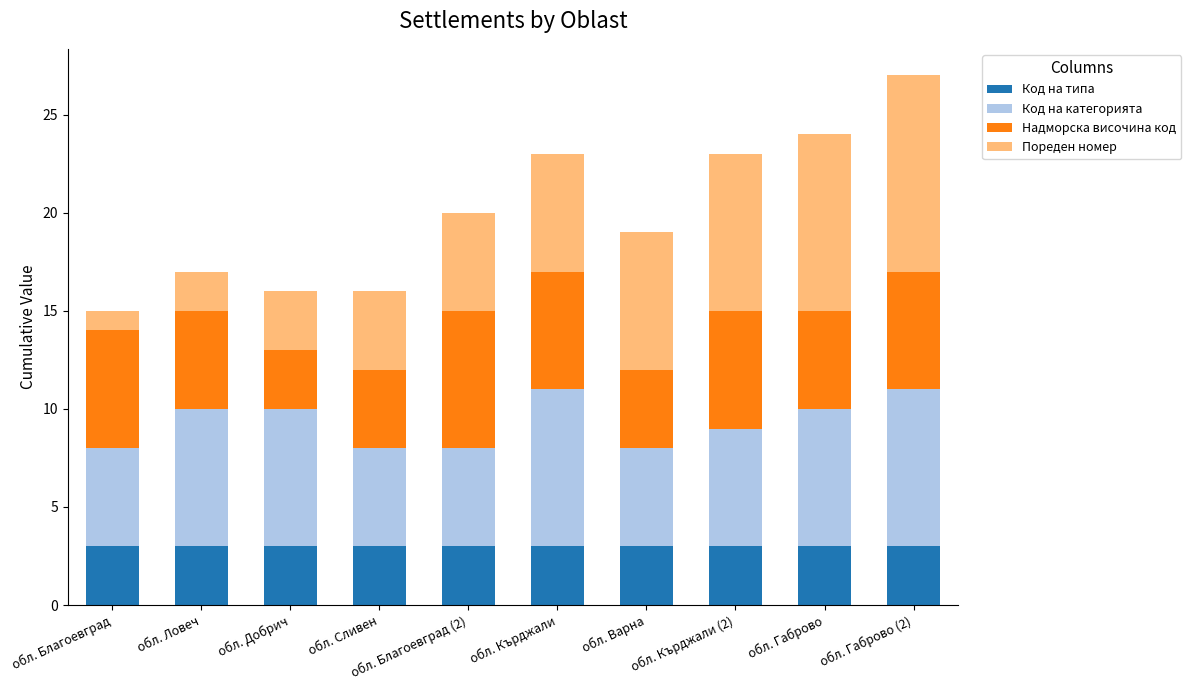

What is the total value across all series at обл. Сливен?

16